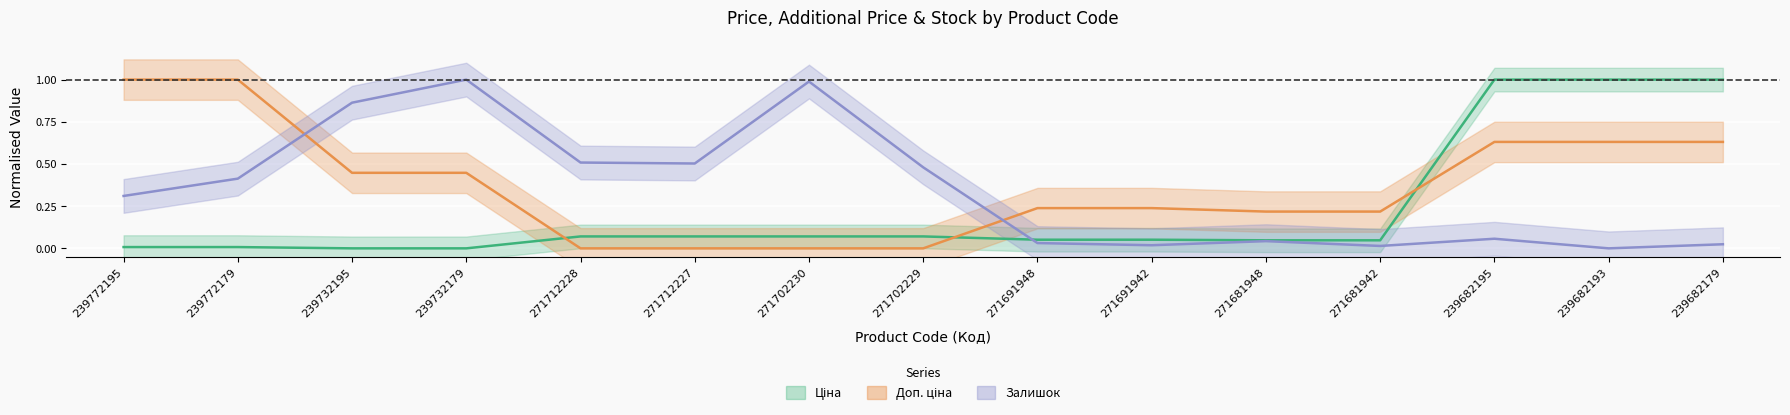

Which series has the largest total across all categories?

Доп. ціна